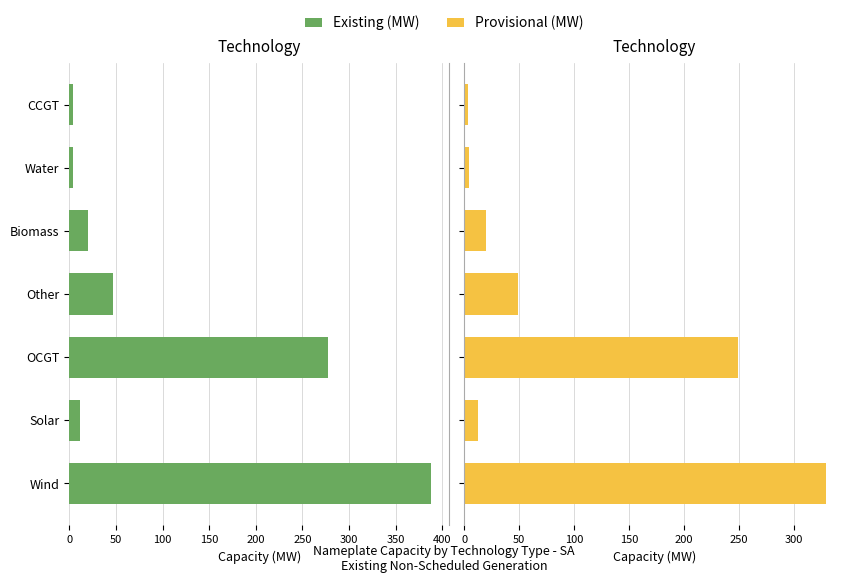

What is the sum of all Cap Left (MW) values?

751.4